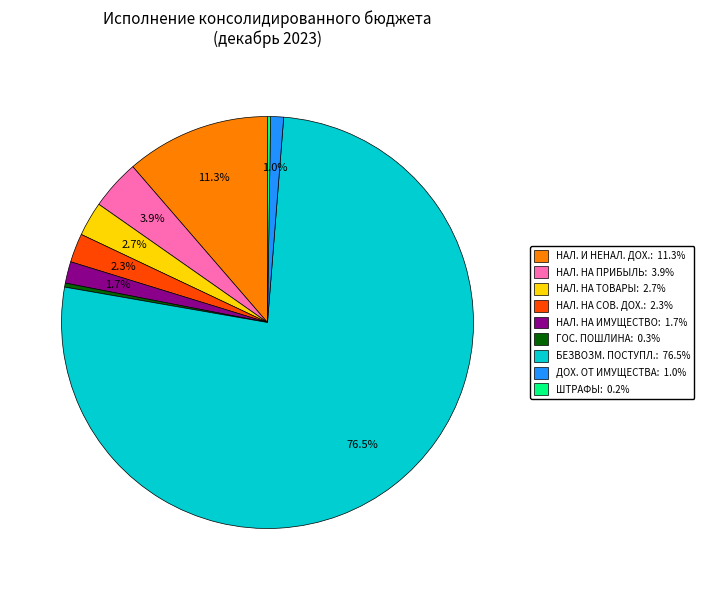

Is there a majority slice in this chart?

Yes